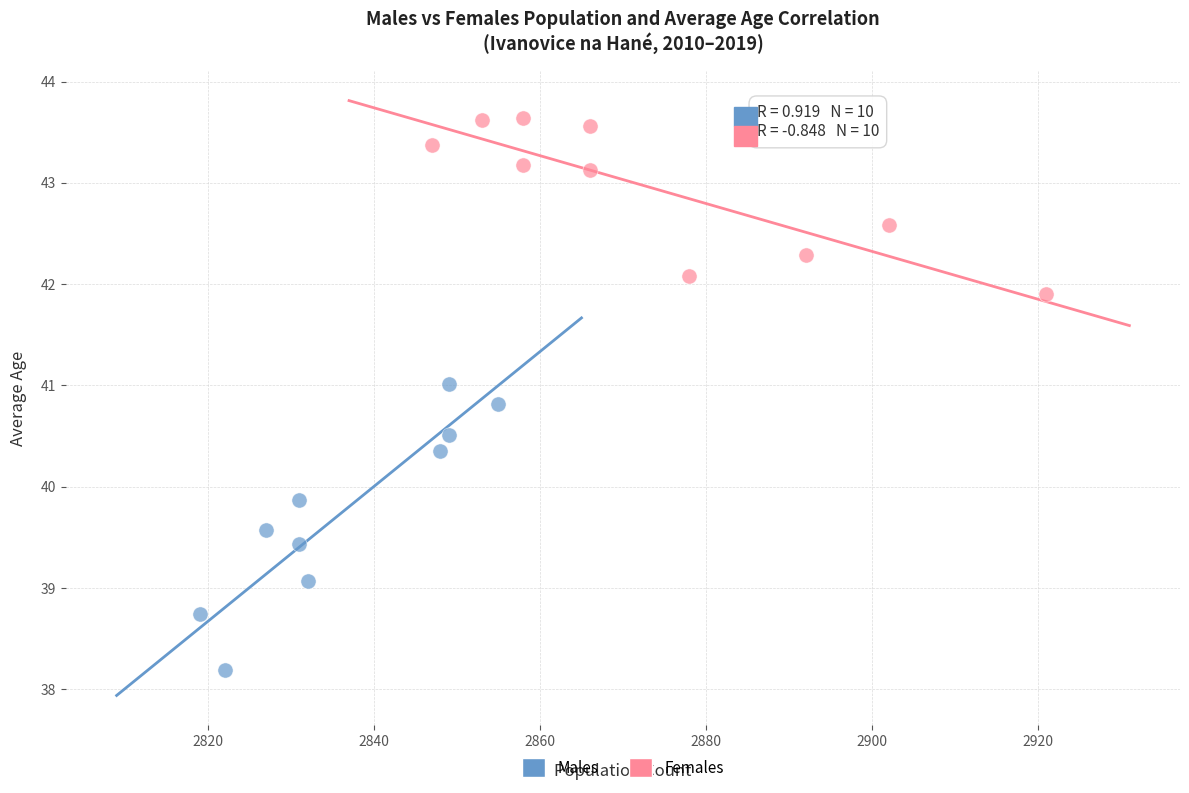

Which series contains the highest Y value?

Females